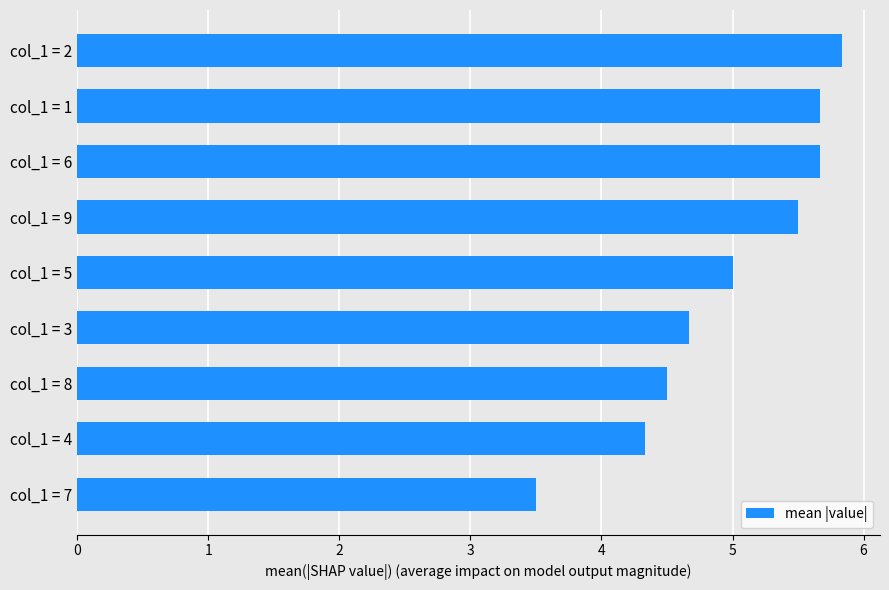

What is the difference between the second highest and minimum values?

2.2